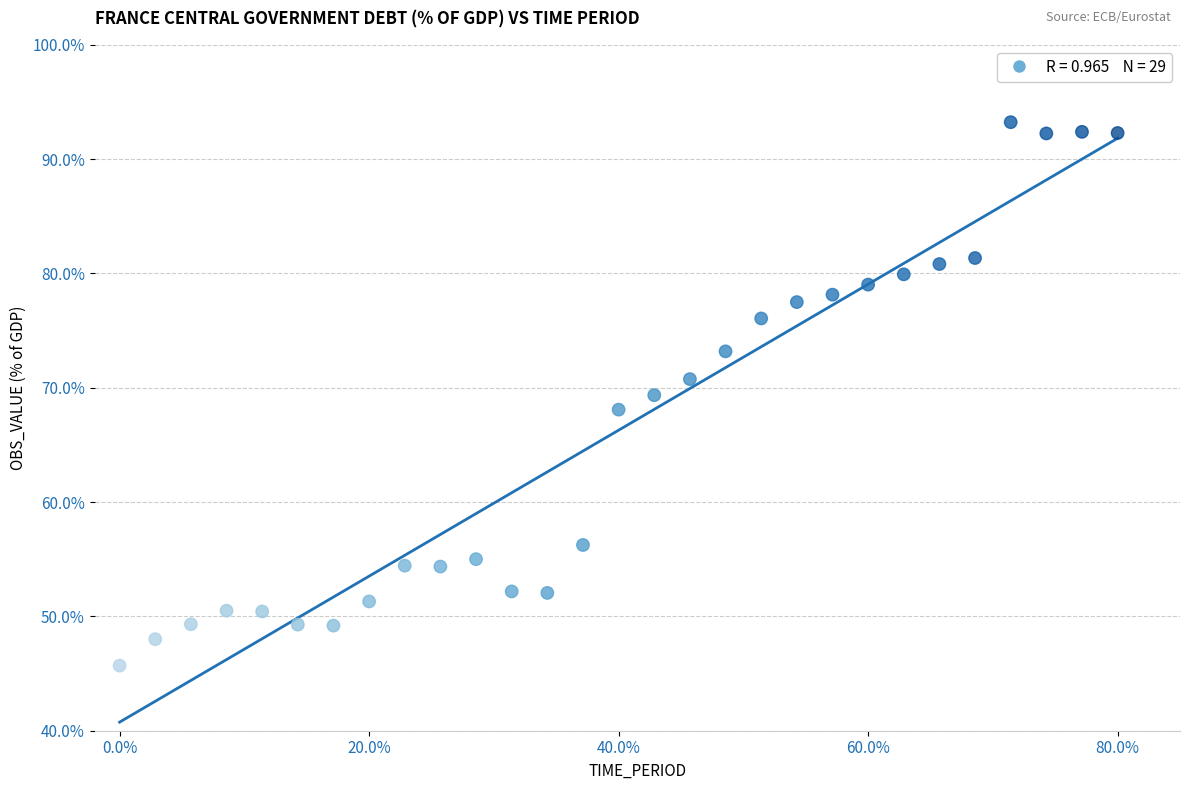

What is the range of Y values (max minus min)?

47.5